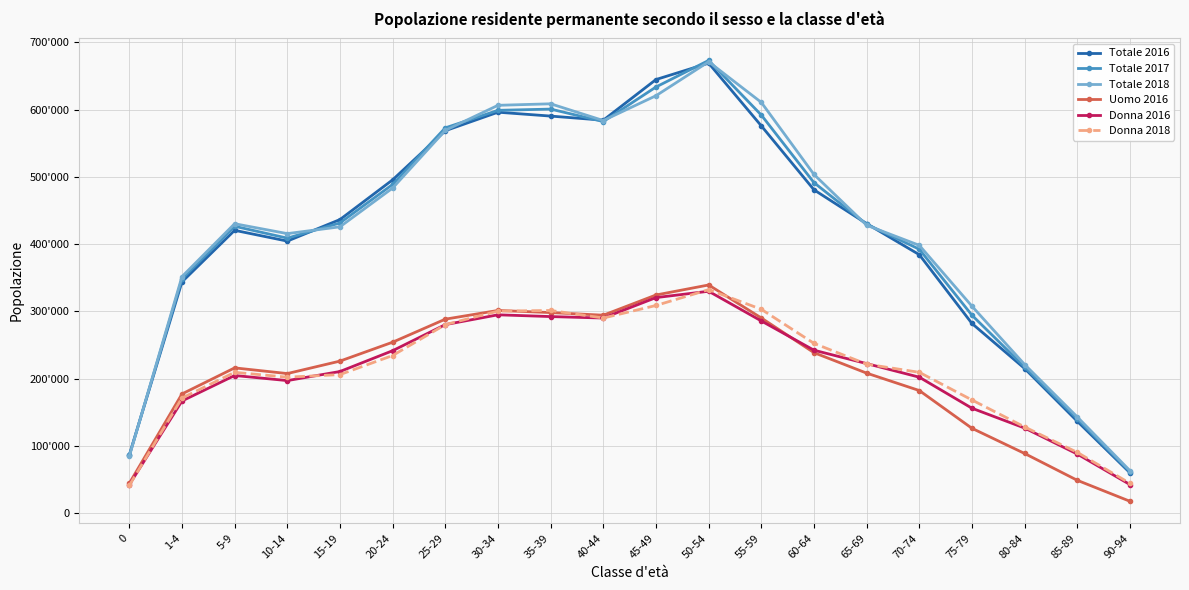

At 40-44, list the series in order from largest to smallest.

Totale 2016, Totale 2018, Totale 2017, Uomo 2016, Donna 2018, Donna 2016